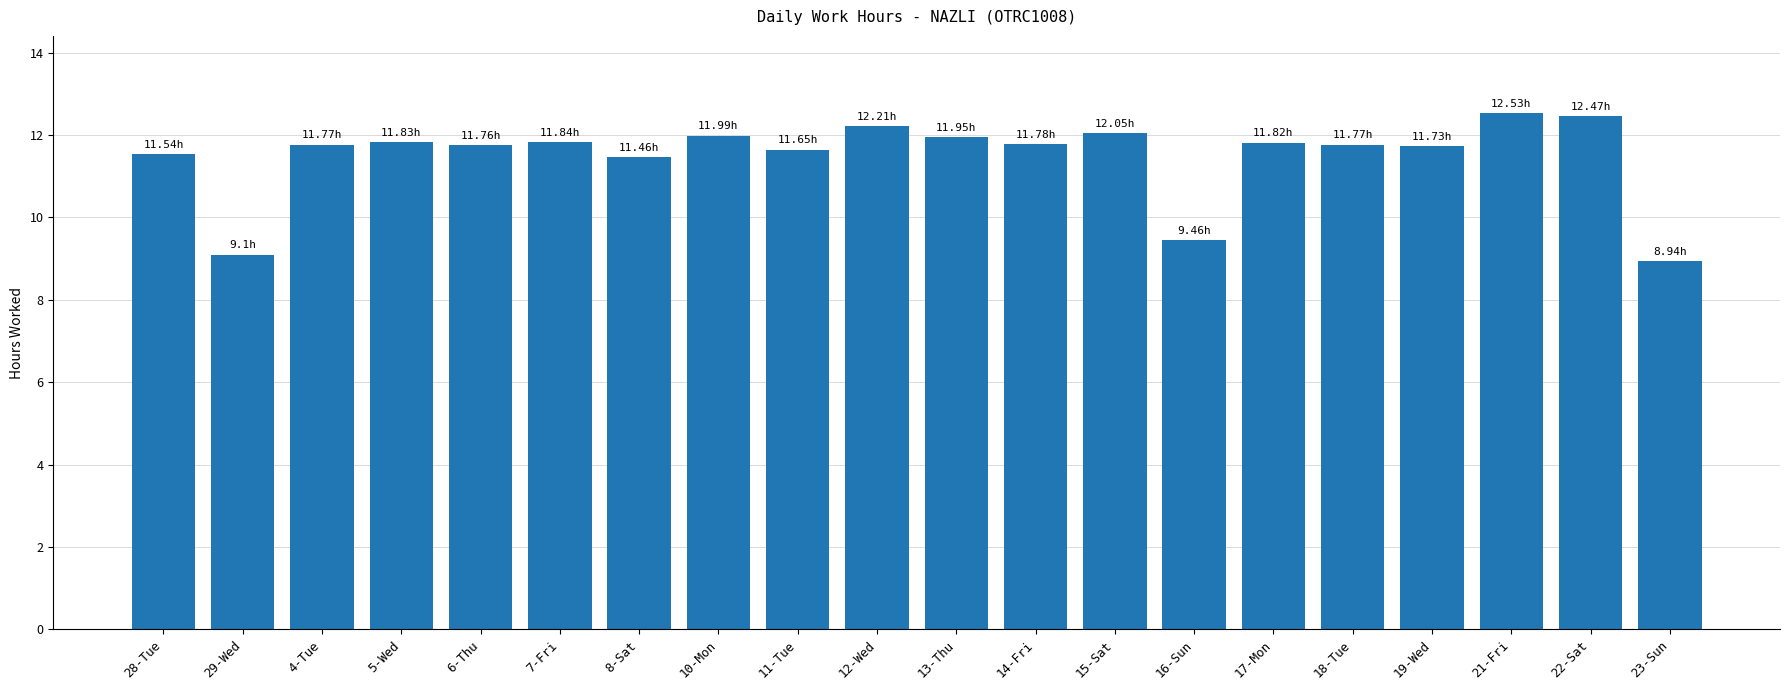

The chart shows a value of 3.9 at 14-Fri. True or false?

False